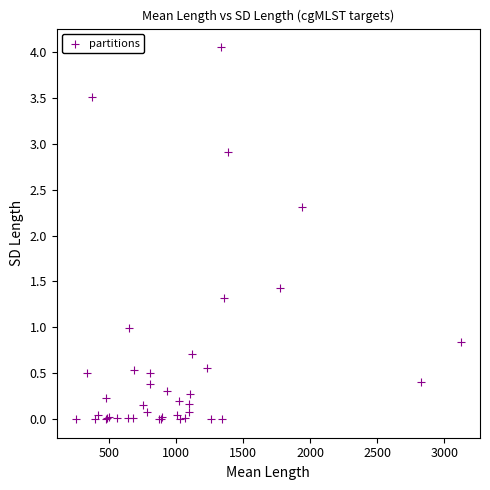

What Y value in the scatter plot is closest to 2?

2.3